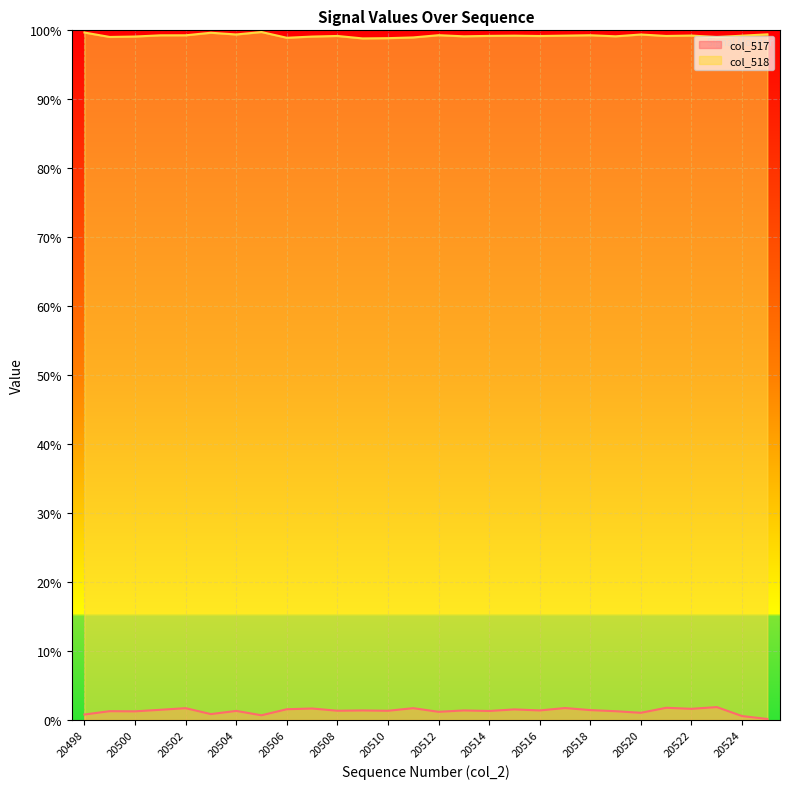

Reading left to right, transcribe all the data shown in this chart.

col_517: 0.0	0.0	0.0	0.0	0.0	0.0	0.0	0.0	0.0	0.0	0.0	0.0	0.0	0.0	0.0	0.0	0.0	0.0	0.0	0.0	0.0	0.0	0.0	0.0	0.0	0.0	0.0	0.0
col_518: 1.0	1.0	1.0	1.0	1.0	1.0	1.0	1.0	1.0	1.0	1.0	1.0	1.0	1.0	1.0	1.0	1.0	1.0	1.0	1.0	1.0	1.0	1.0	1.0	1.0	1.0	1.0	1.0